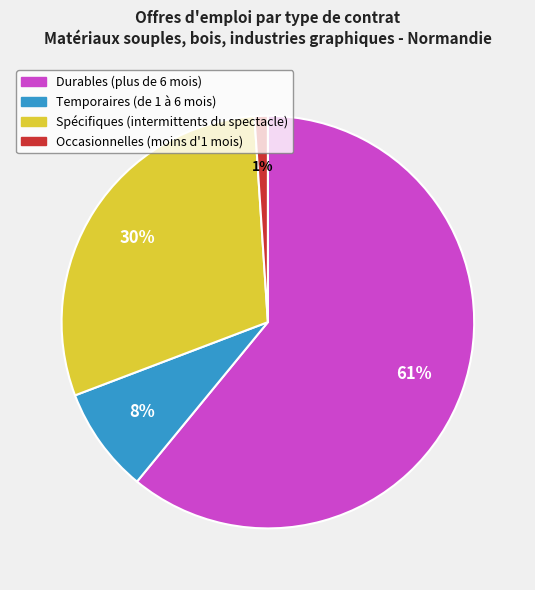

To the nearest percent, what is the difference between the Durables (plus de 6 mois) and Occasionnelles (moins d'1 mois) slice percentages?

60%